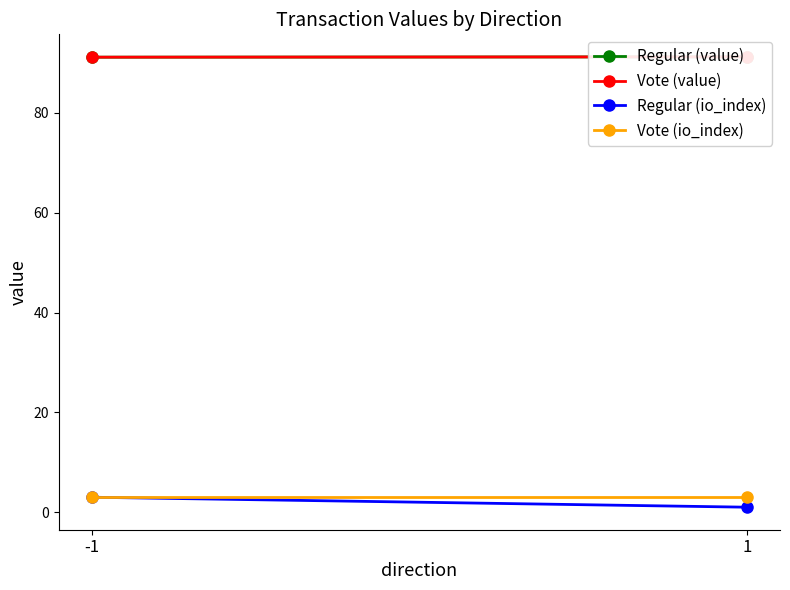

What is the spread (max minus min) of values at 1?

90.2